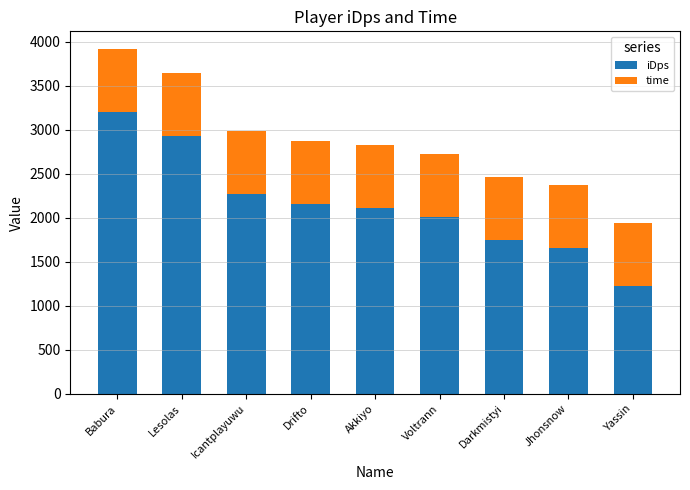

How many values in the iDps series exceed 2115?

5